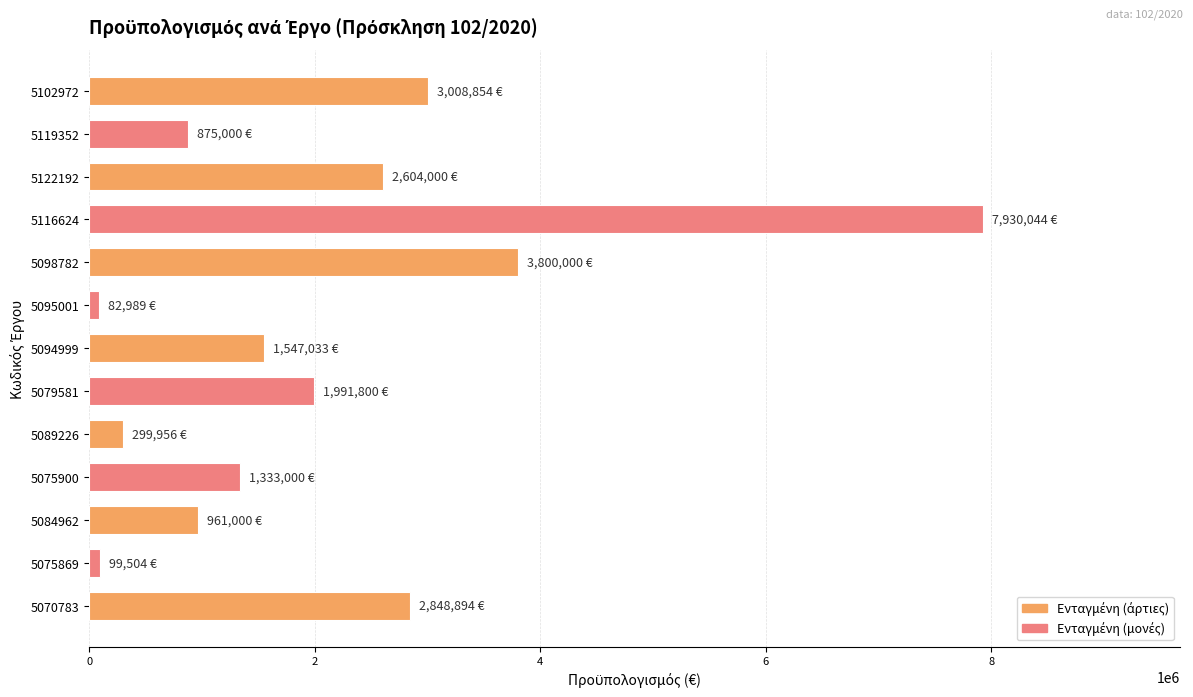

What is the value of the 7th bar from the top?

1547032.9